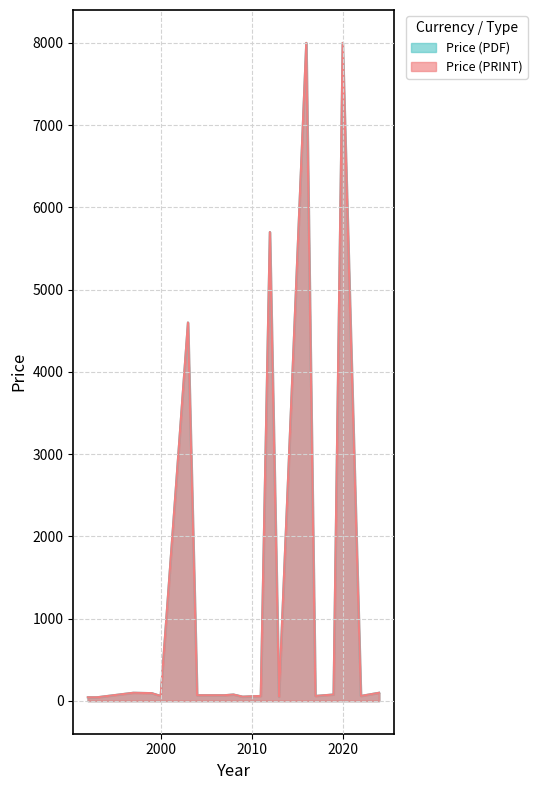

Reading left to right, extract all data points from this chart.

Price (PDF): 1992=43.0	1993=43.0	1997=98.0	1999=93.8	2000=59.4	2003=4600.0	2004=68.0	2006=68.0	2007=68.0	2008=76.8	2009=50.6	2011=59.4	2012=5700.0	2013=50.6	2016=8000.0	2017=59.4	2018=68.0	2019=76.8	2020=8000.0	2022=59.4	2024=98.0
Price (PRINT): 1992=43.0	1993=43.0	1997=98.0	1999=93.8	2000=59.4	2003=4600.0	2004=68.0	2006=68.0	2007=68.0	2008=76.8	2009=50.6	2011=59.4	2012=5700.0	2013=50.6	2016=8000.0	2017=59.4	2018=68.0	2019=76.8	2020=8000.0	2022=59.4	2024=98.0